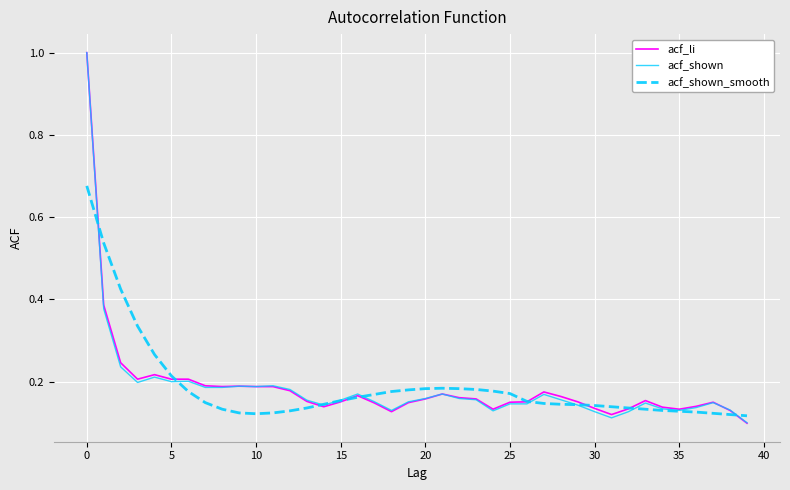

What is the highest value of the acf_shown series?

1.0